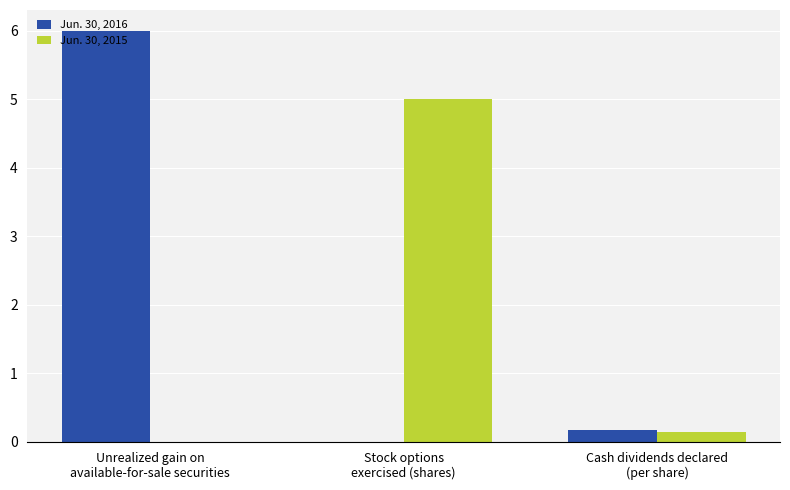

What is the sum of all Jun. 30, 2015 values?

5.1